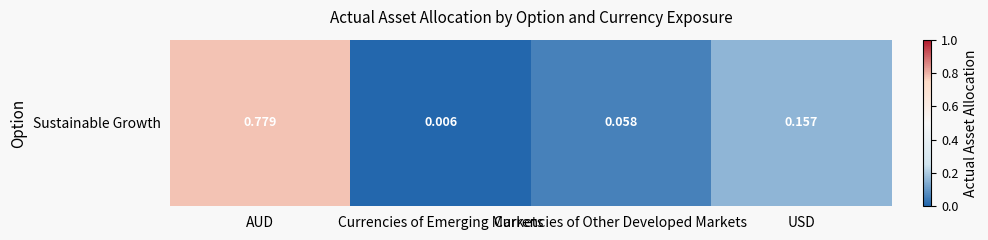

What is the difference between the values at AUD and Currencies of Other Developed Markets?

0.7